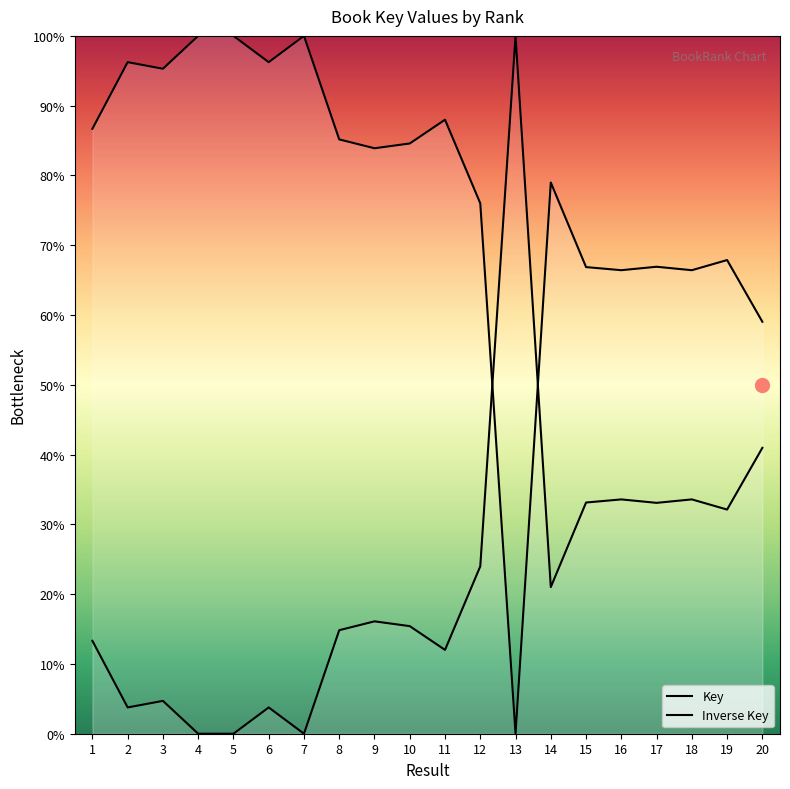

What is the sum of all values?

1564.6